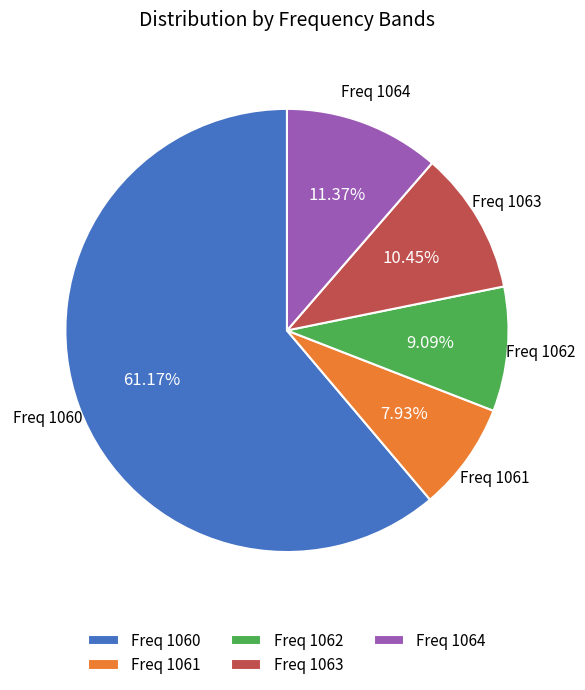

To the nearest percent, what is the average slice percentage?

20%